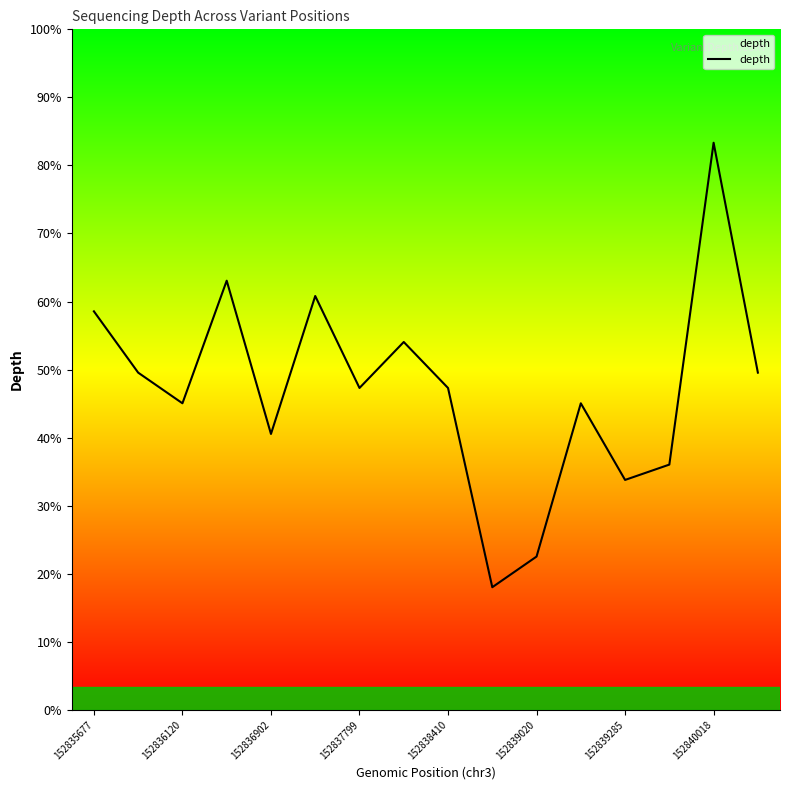

Does the chart display data point markers on the line(s)?

No